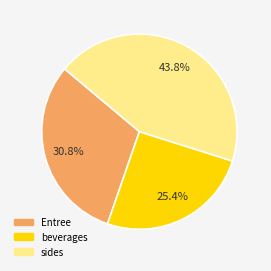

Which has a higher value, Entree or sides?

sides